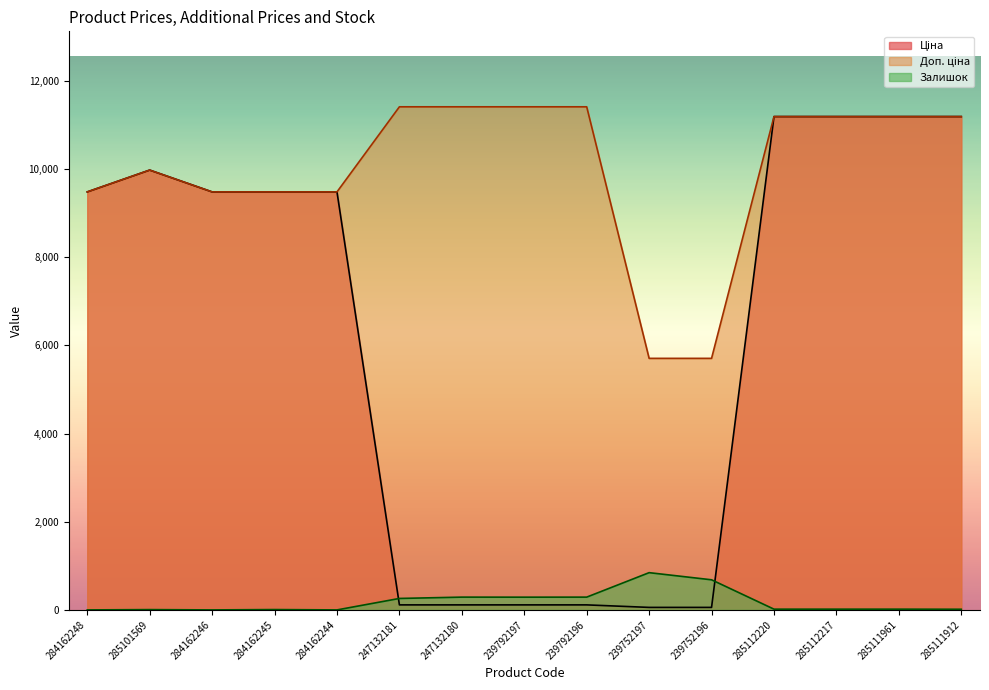

Which series has the largest total across all categories?

Доп. ціна